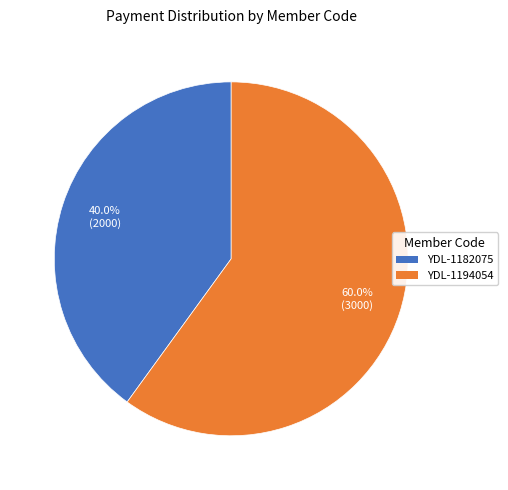

What is the ratio of the value at YDL-1194054 to the value at YDL-1182075?

1.5